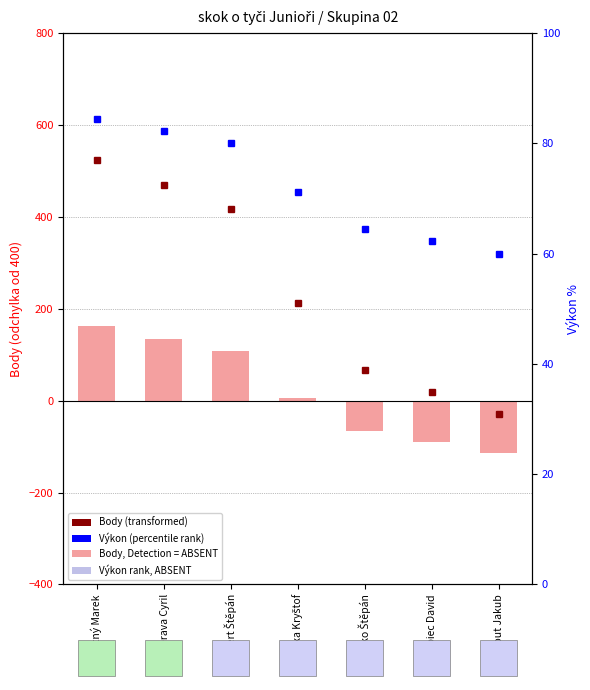

What is the maximum value shown in the chart?

162.0